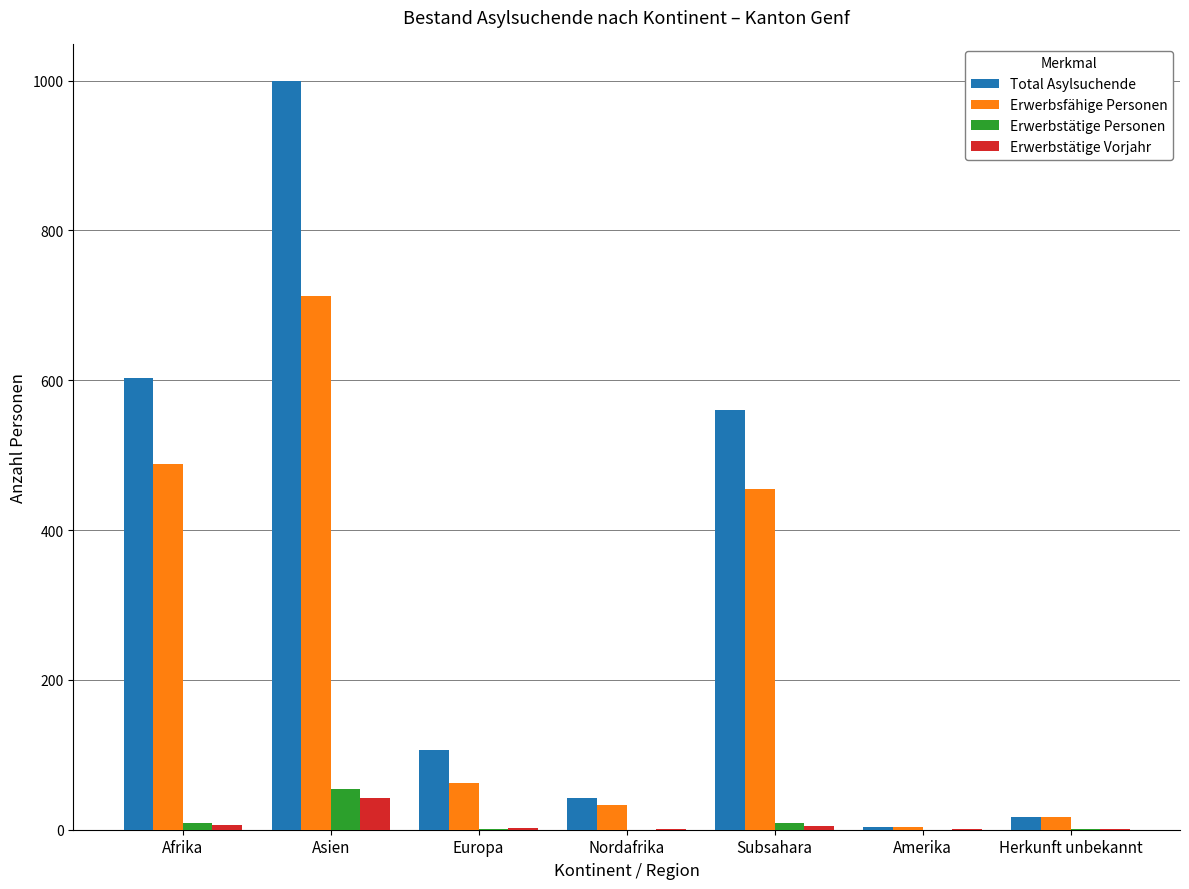

Is it true that Erwerbstätige Personen equals 1 at Europa?

True